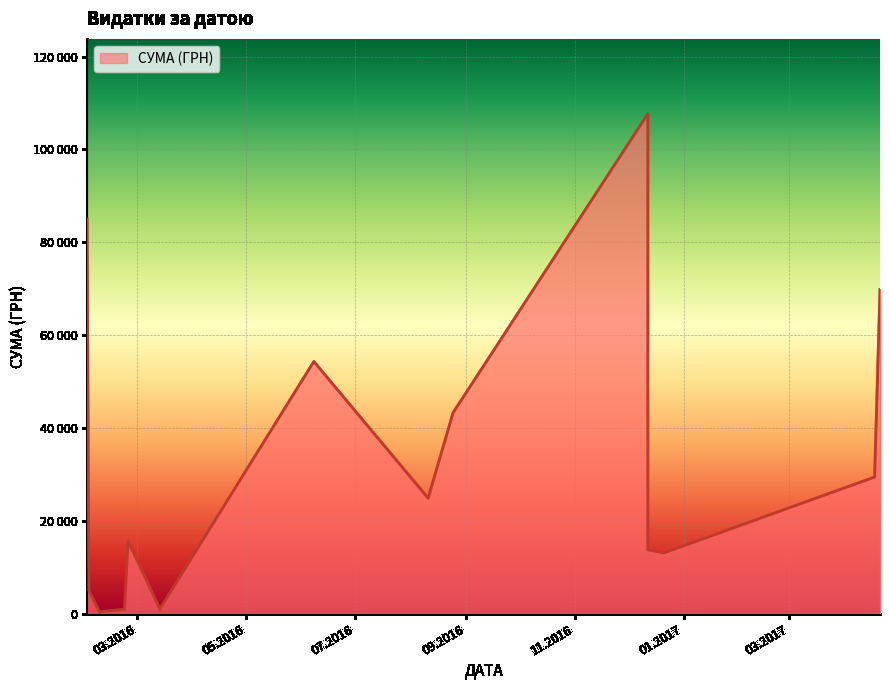

What is the change in value from 02.02.2016 to 11.08.2016?

-60129.0